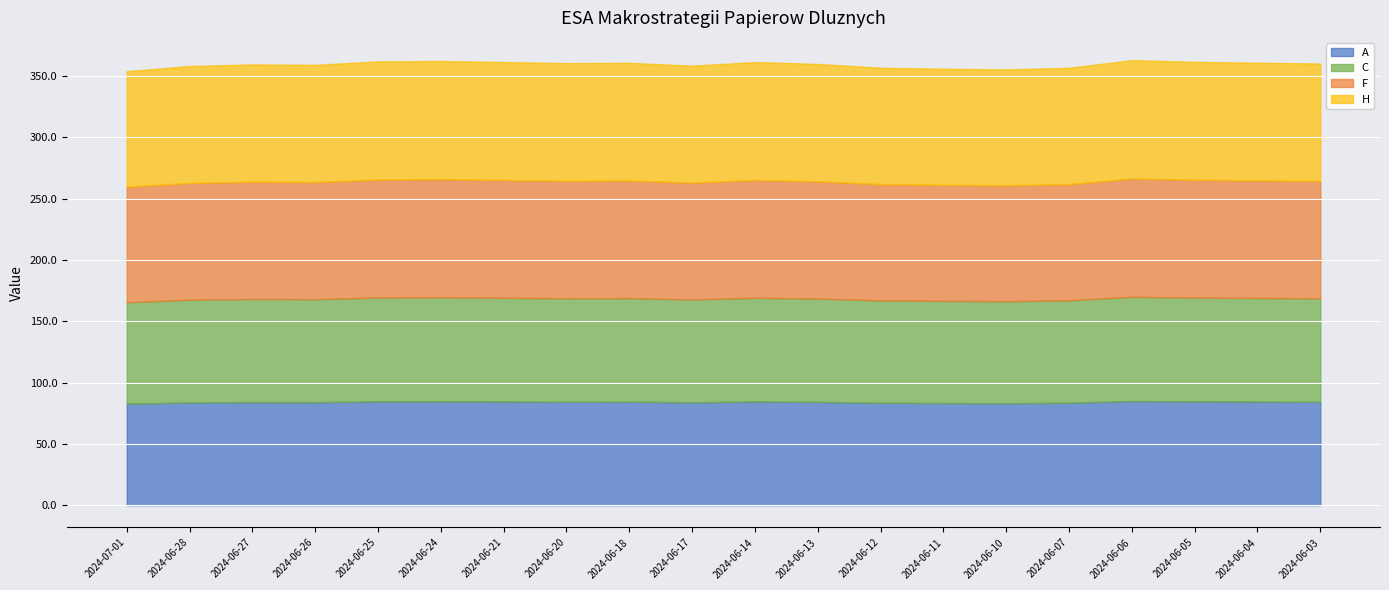

Rank the series at 2024-06-07 from lowest to highest value.

C, A, F, H